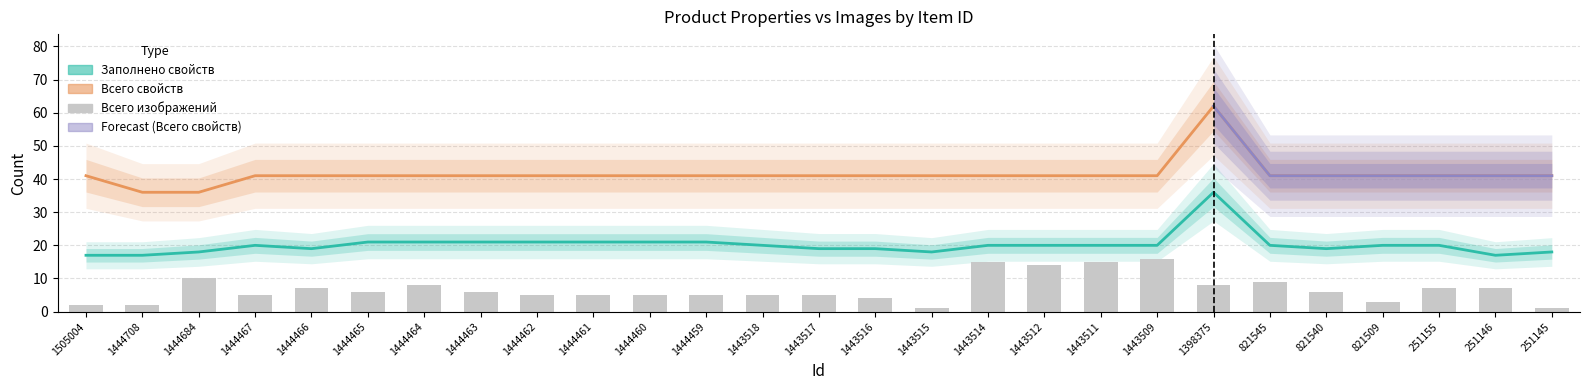

What is the sum of the Всего изображений values at 251155 and 1444461?

12